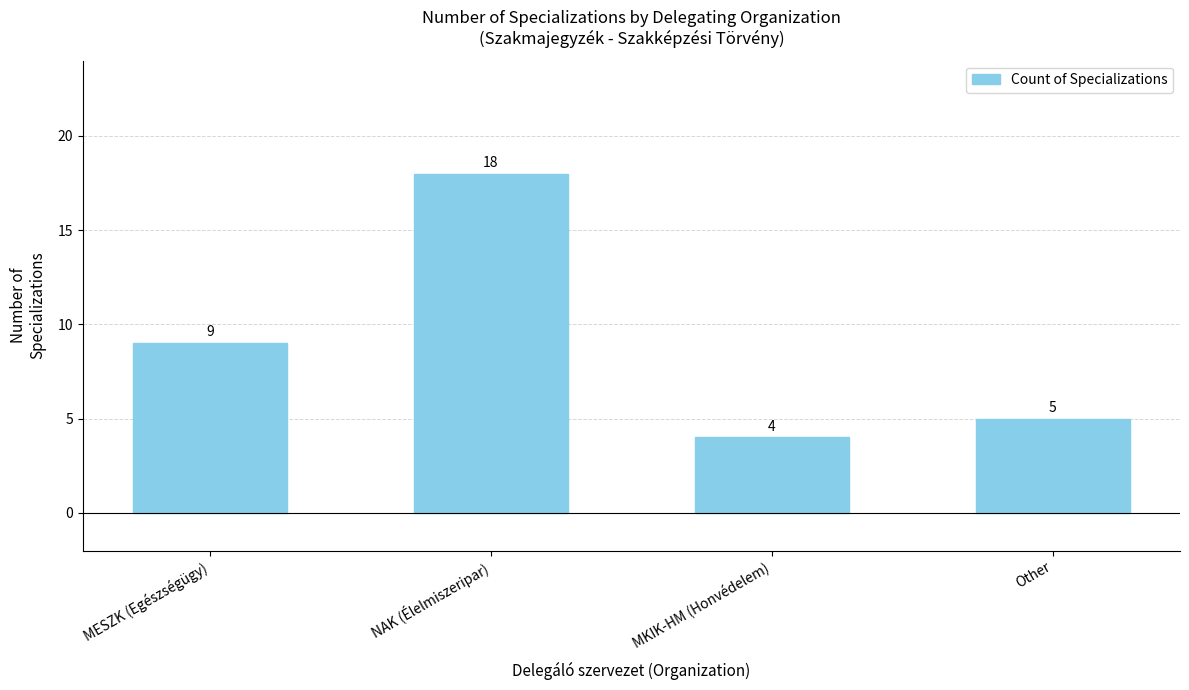

List the labels in order of value, smallest first.

MKIK-HM (Honvédelem), Other, MESZK (Egészségügy), NAK (Élelmiszeripar)